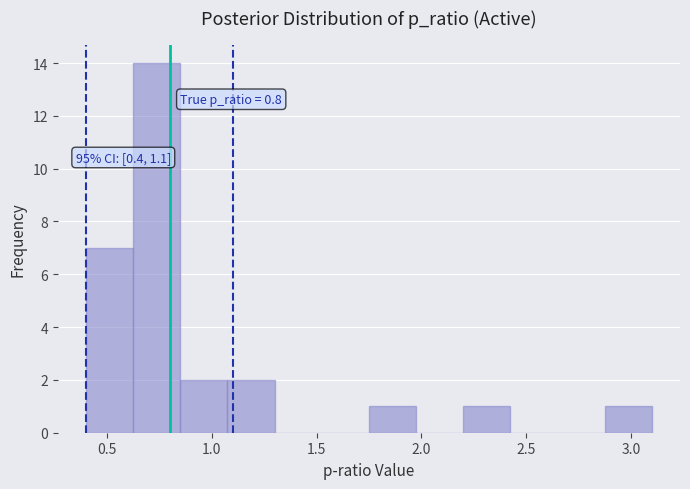

Which range on the x-axis has the tallest bar?

0.625 to 0.850